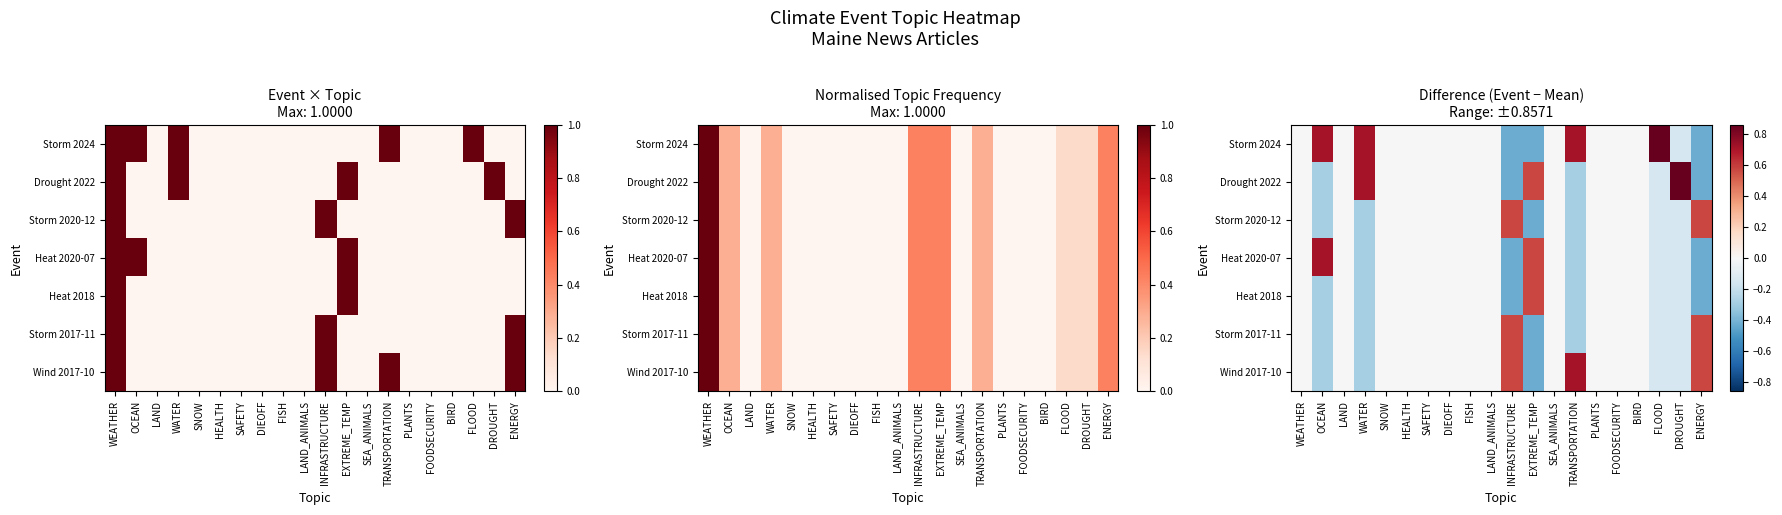

True or false: Heat 2020-07 has a value of 1.2 at OCEAN.

False